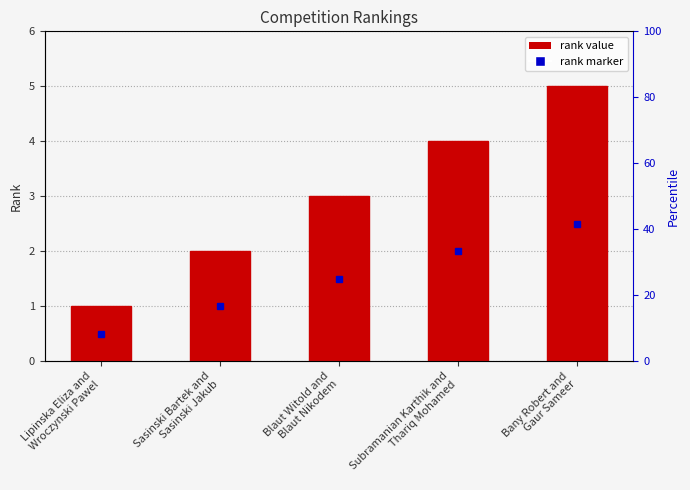

Between Sasinski Bartek and
Sasinski Jakub and Blaut Witold and
Blaut Nikodem, which is larger?

Blaut Witold and
Blaut Nikodem